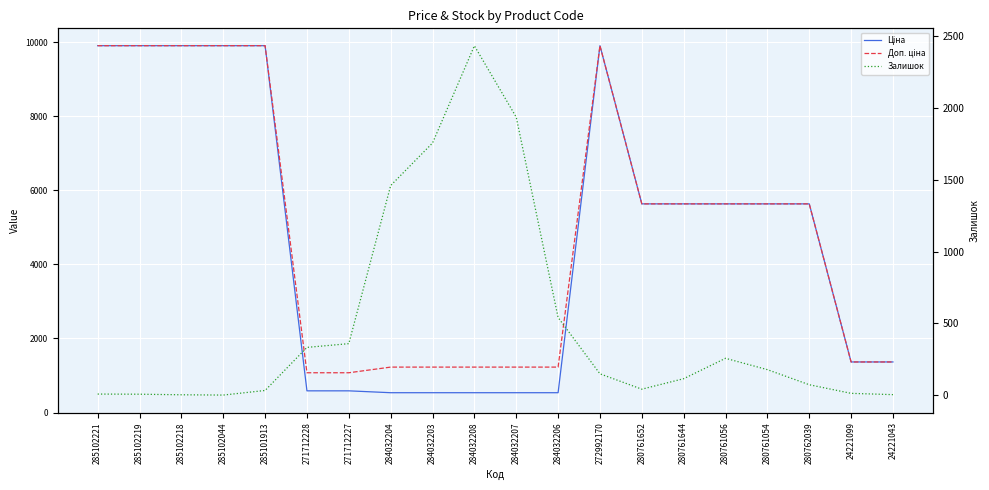

What is the label of the 18th point from the right?

285102218